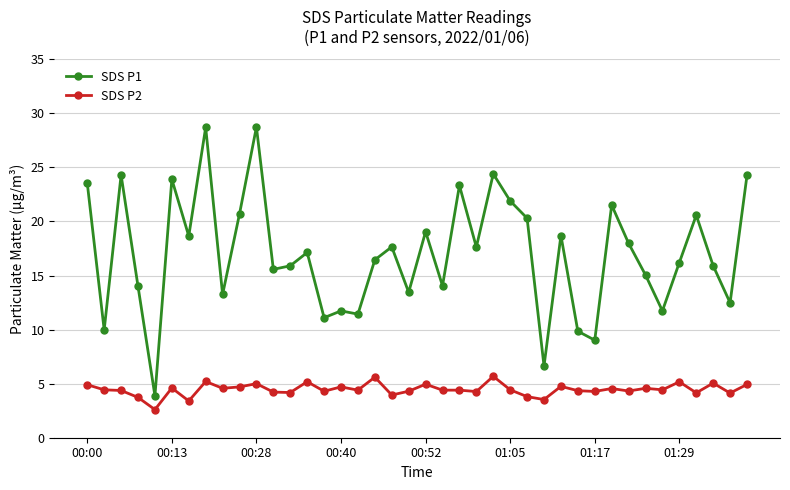

True or false: SDS P2 and SDS P1 cross at least once.

False